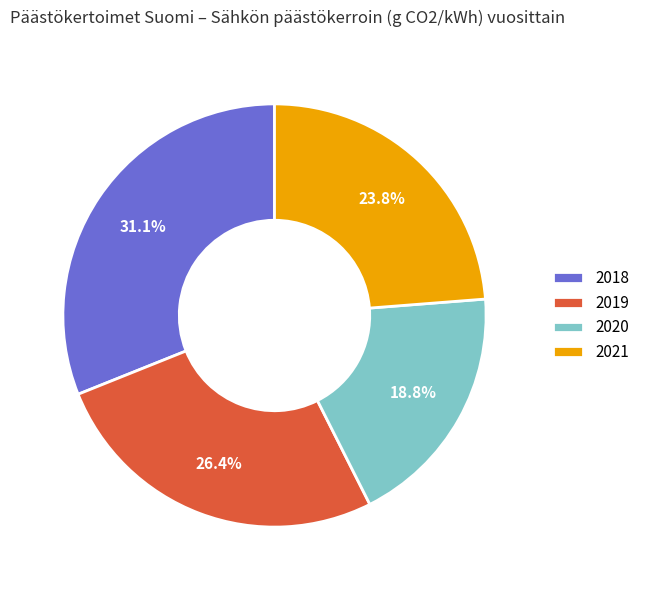

What is the ratio of the value at 2020 to the value at 2018?

0.6